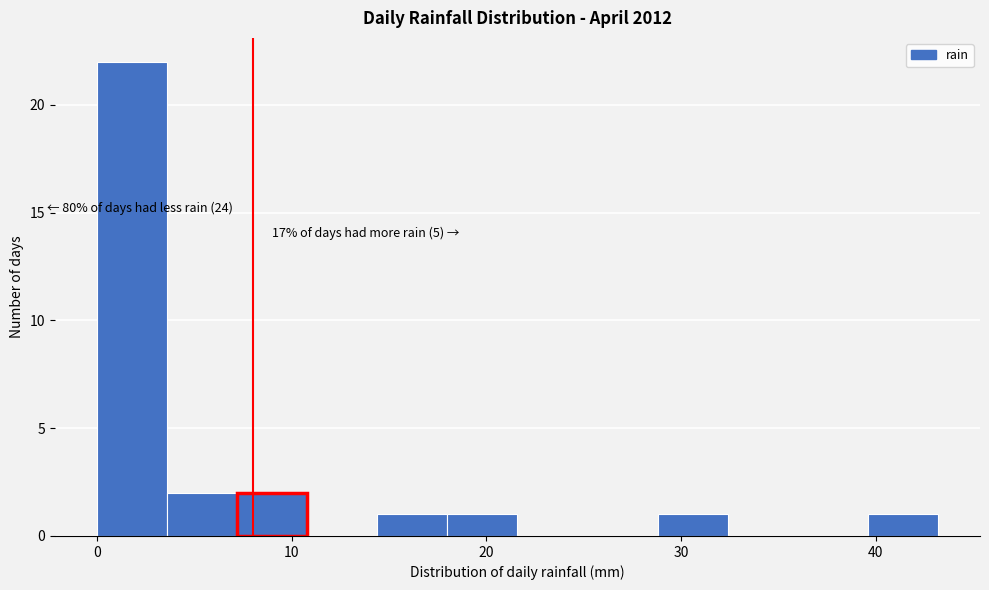

Read against the x-axis, roughly where is the centre of the tallest bar?

2